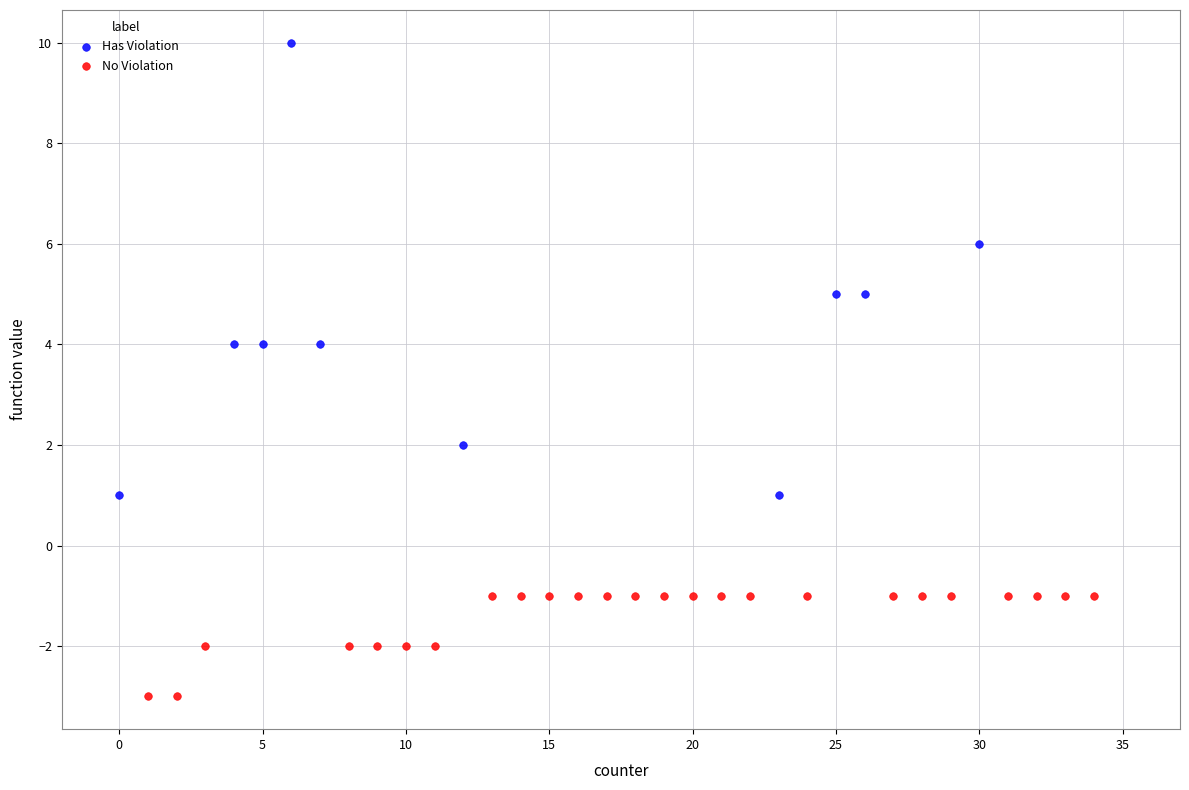

Which series reaches the minimum Y coordinate?

No Violation